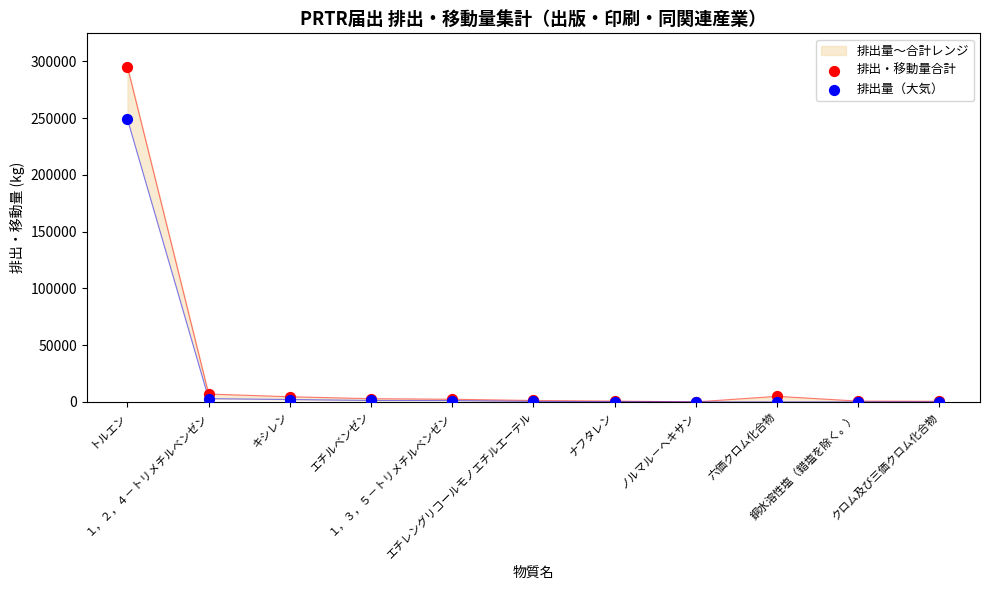

Which series has the largest total across all categories?

排出・移動量合計